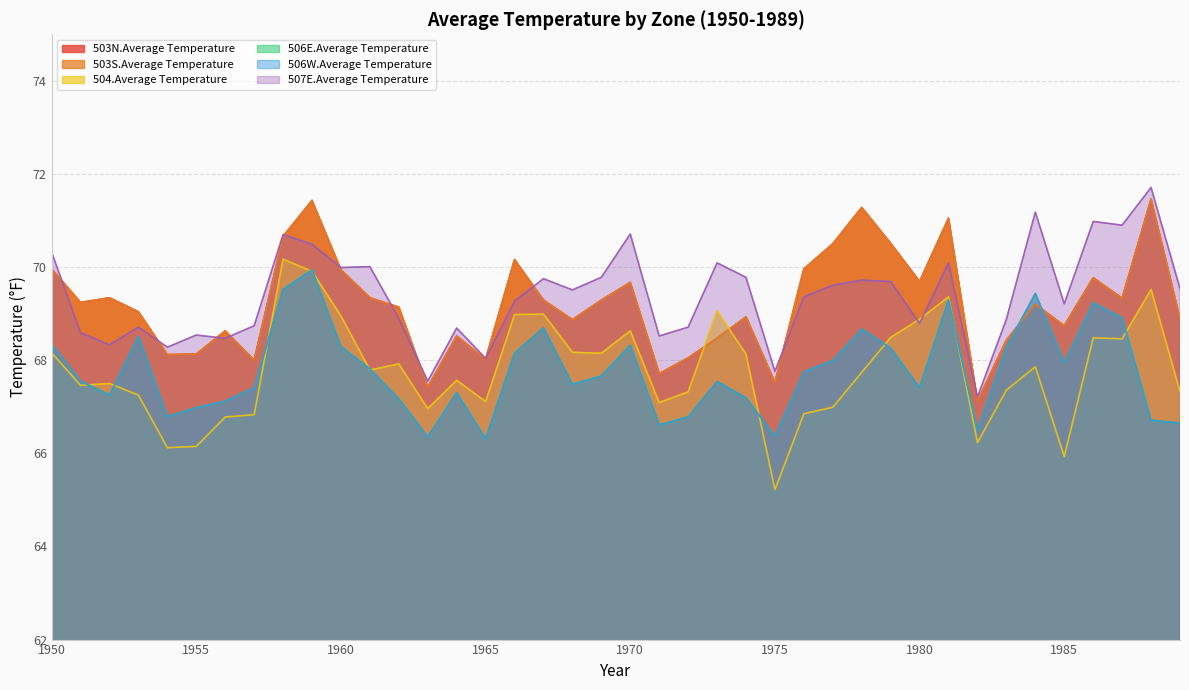

The value of 507E.Average Temperature at 1965 is 26.2. True or false?

False